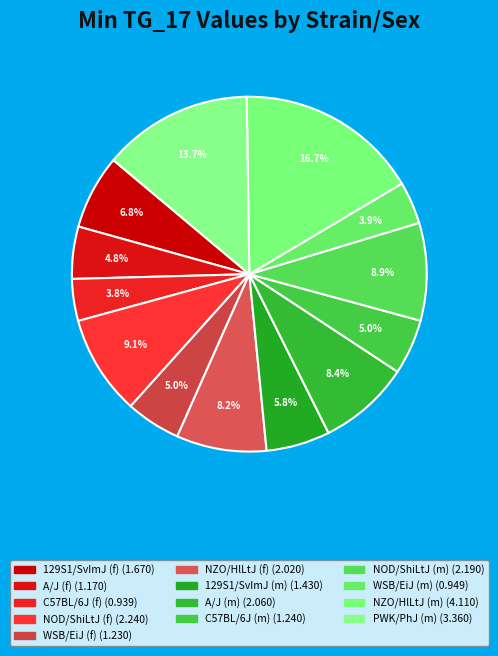

What is the smallest slice in the pie chart?

C57BL/6J (f)